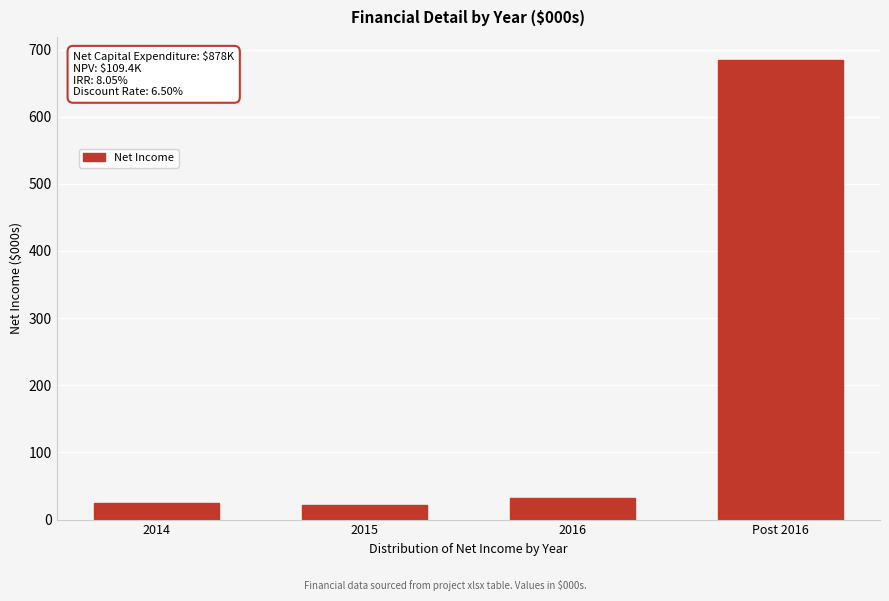

Reading right to left, list all the values displayed in this chart.

Post 2016=684.5	2016=32.7	2015=22.3	2014=25.3